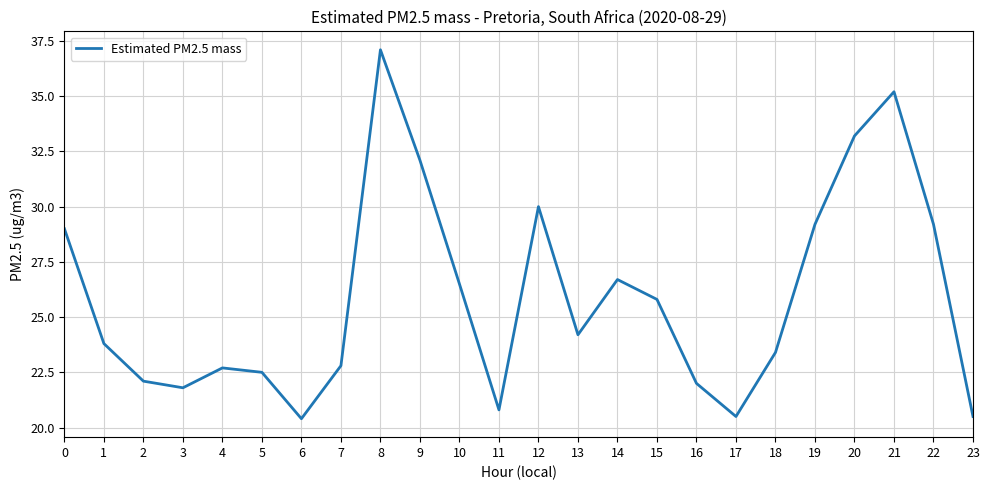

How many values are below 24?

12